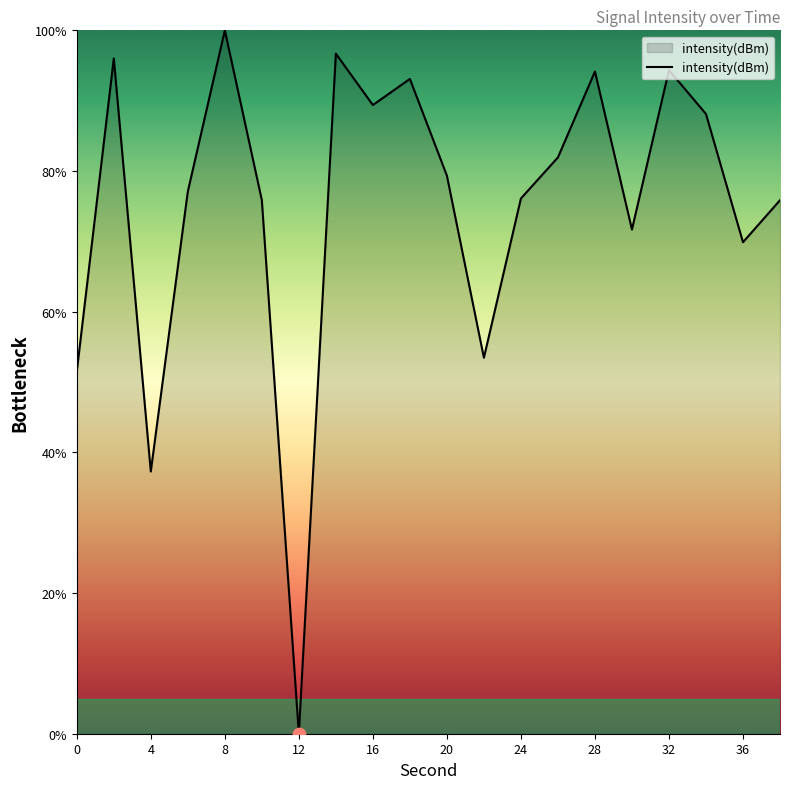

What is the greatest value displayed?

100.0